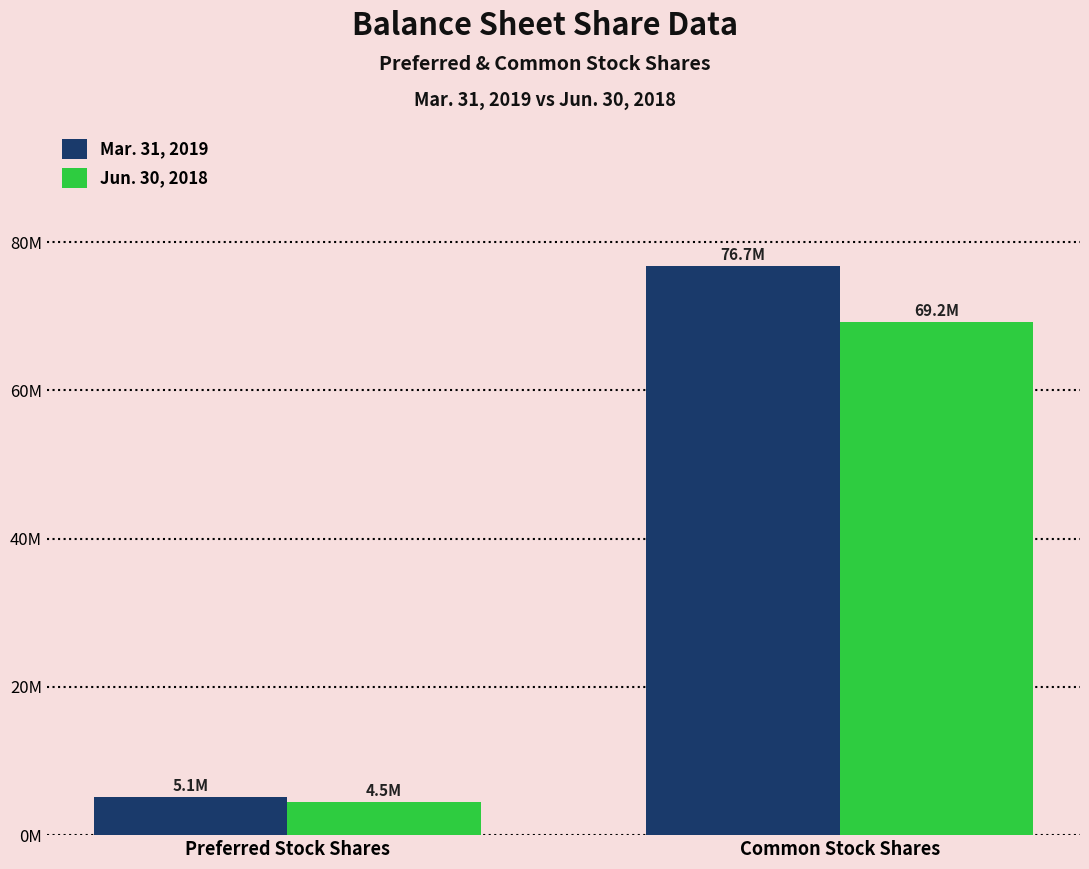

What are all the series names shown in the legend?

Mar. 31, 2019, Jun. 30, 2018